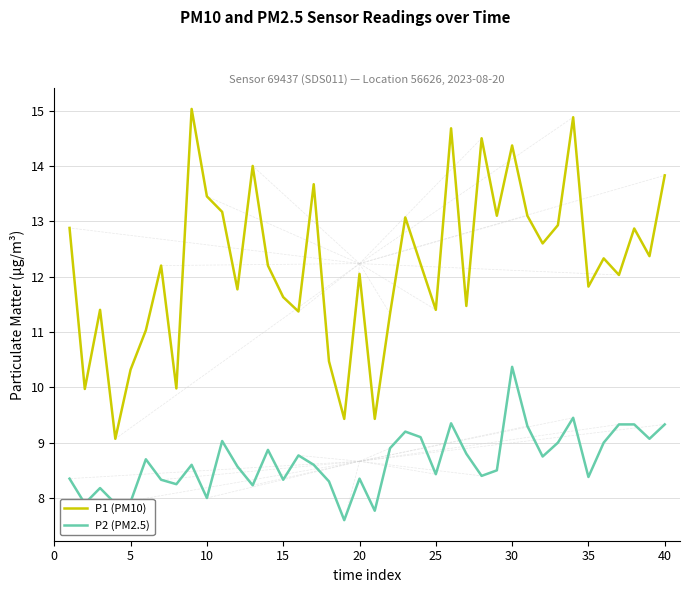

Which series has the widest spread of values?

P1 (PM10)